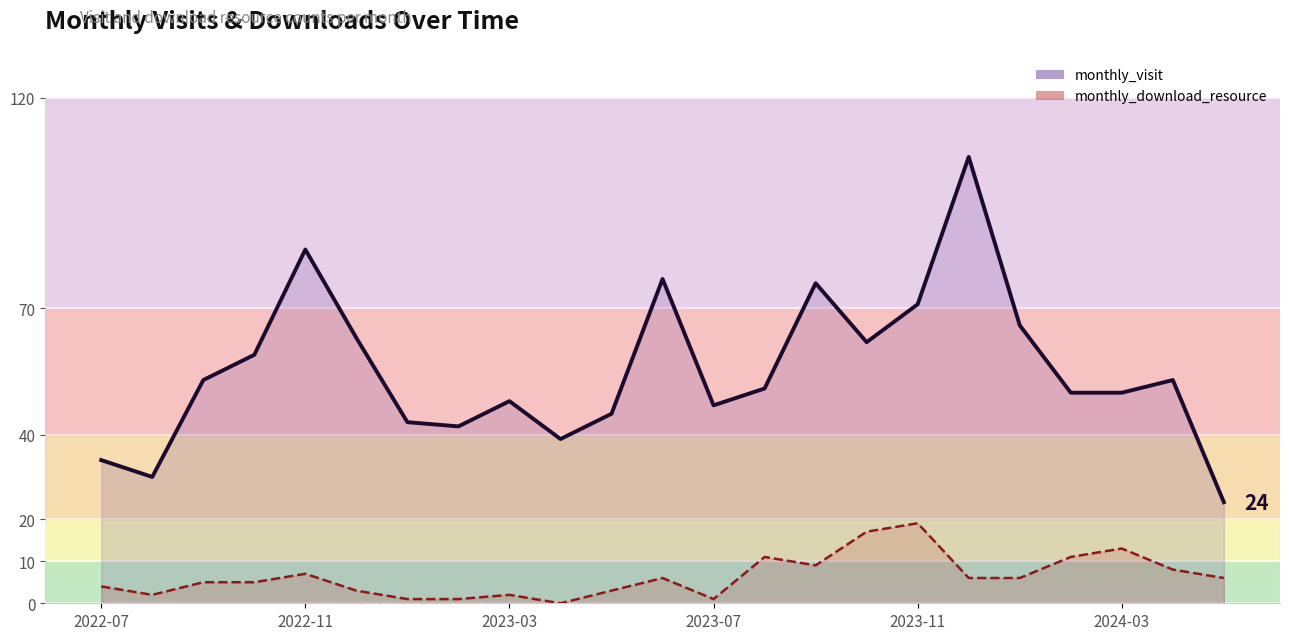

Is the value of monthly_visit line at 2023-03 greater than the value of monthly_download_resource line at 13?

Yes